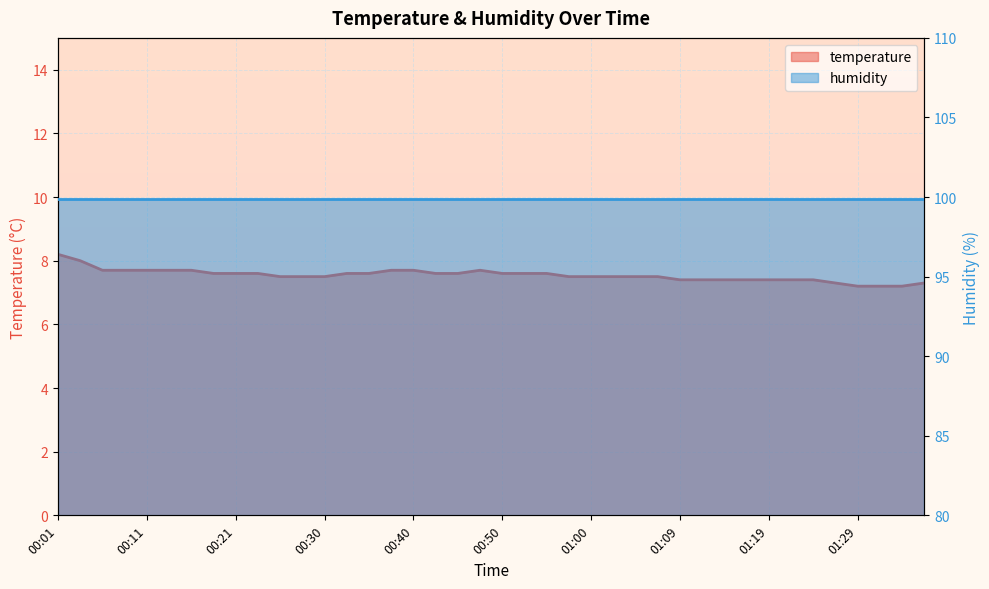

What position from the left is 00:01?

1